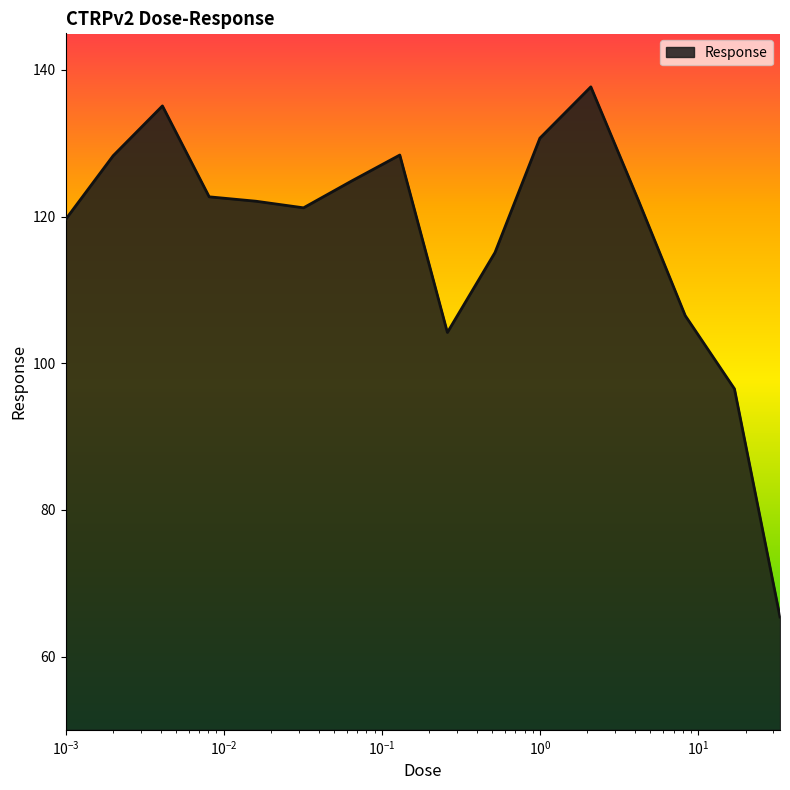

What is the greatest value displayed?

137.7